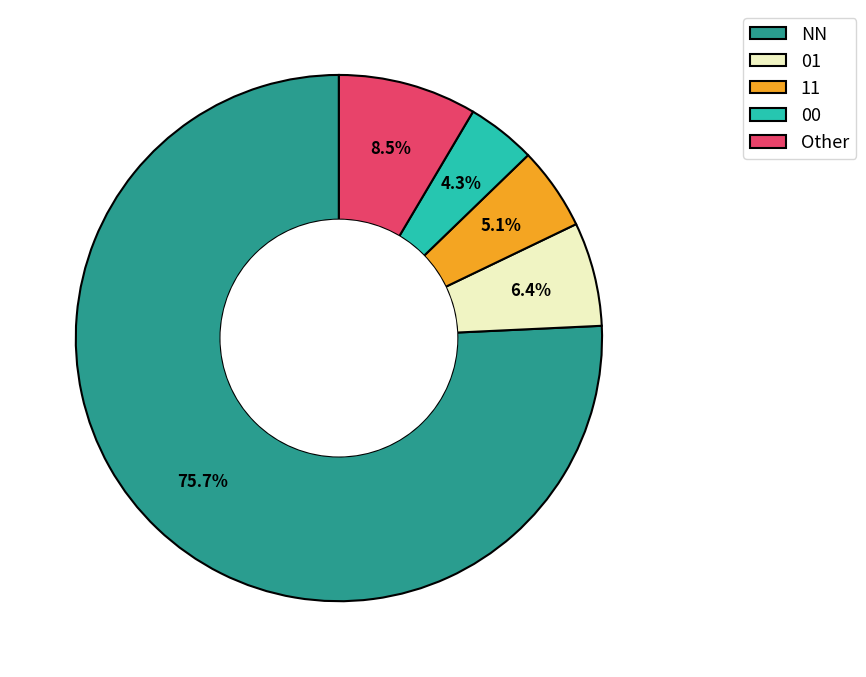

To the nearest percent, what is the difference between the largest and smallest slice percentages?

71%